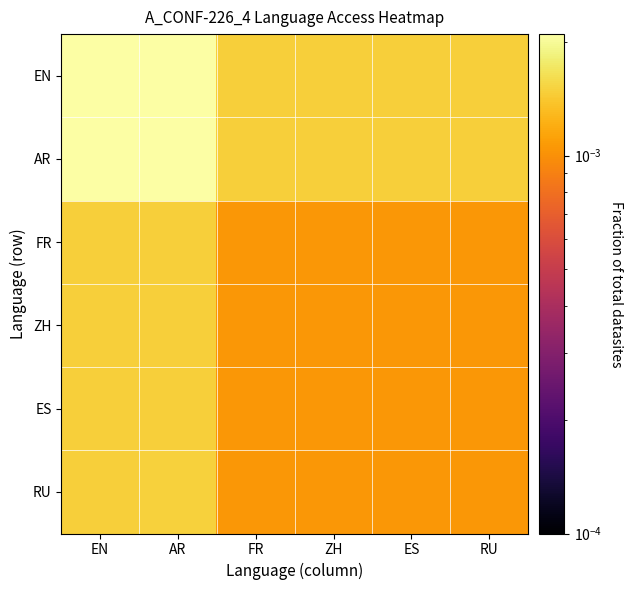

Between EN and ES, which is larger?

EN